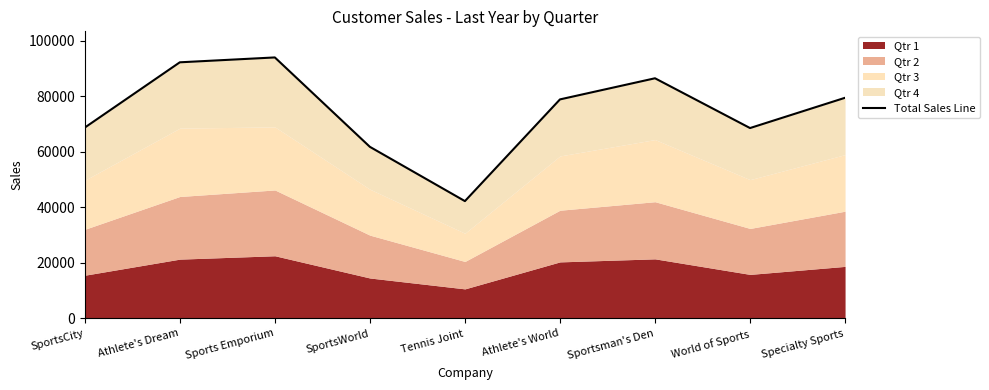

What is the change in value from SportsWorld to Tennis Joint?

-19534